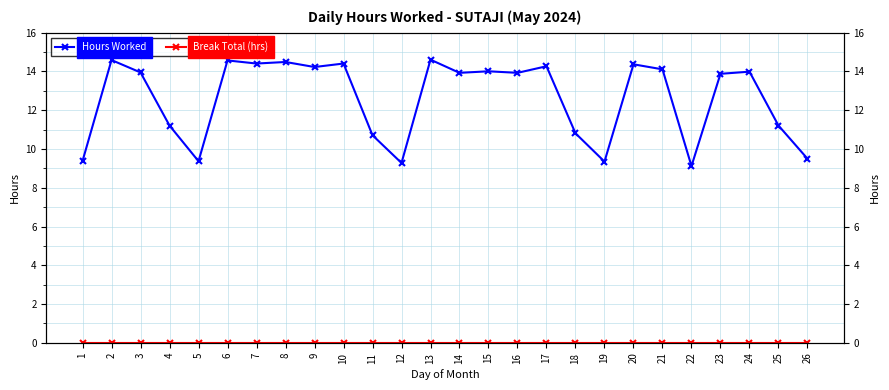

True or false: Break Total (hrs) and Hours Worked cross at least once.

False